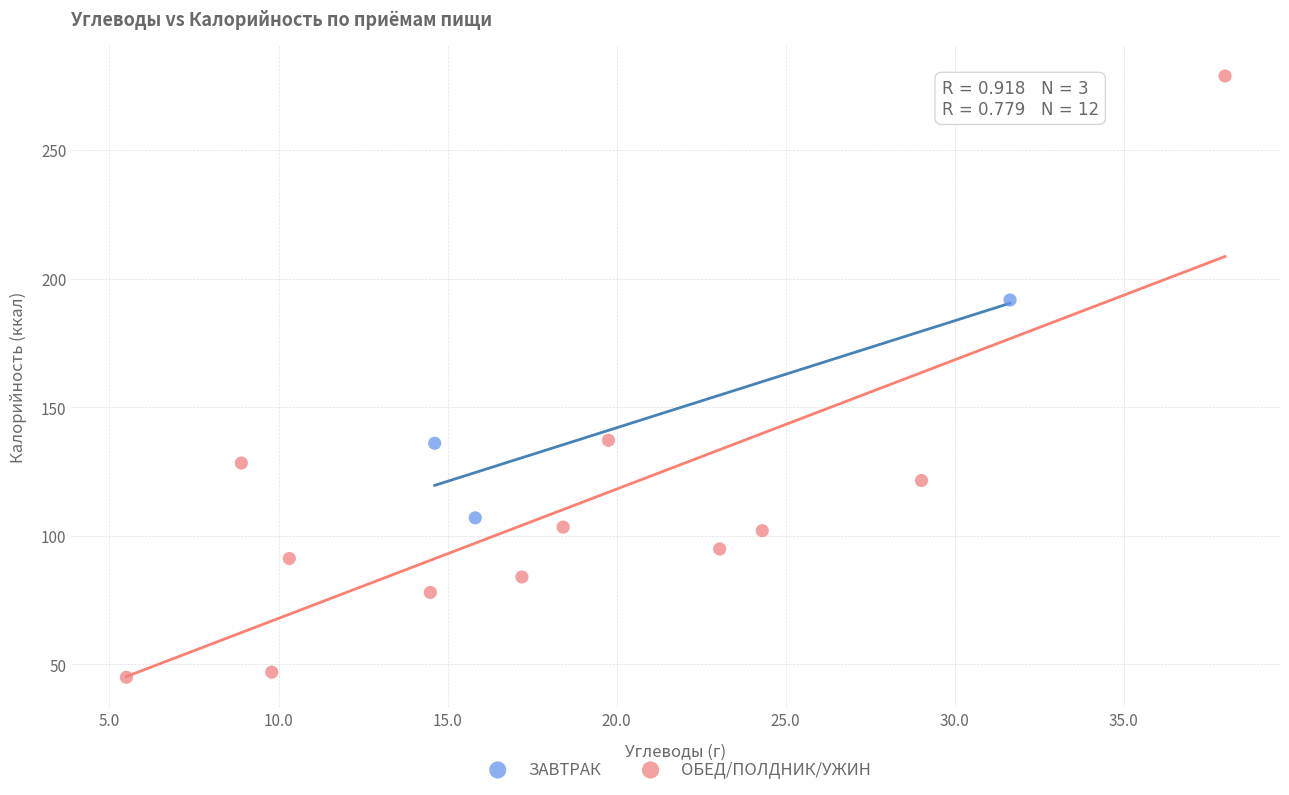

Which series reaches the minimum Y coordinate?

ОБЕД/ПОЛДНИК/УЖИН